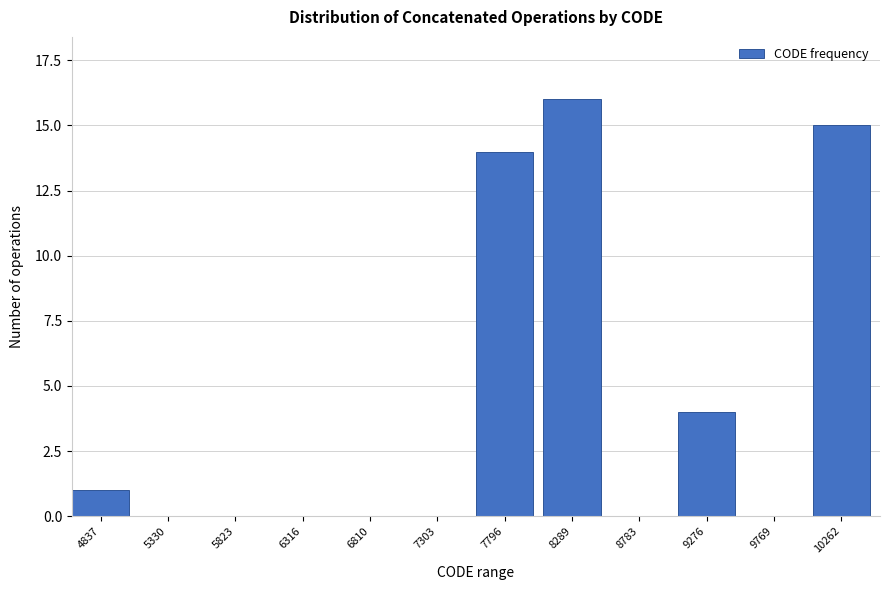

Reading left to right, extract all data points from this chart.

4837=1	5330=0	5823=0	6316=0	6810=0	7303=0	7796=14	8289=16	8783=0	9276=4	9769=0	10262=15